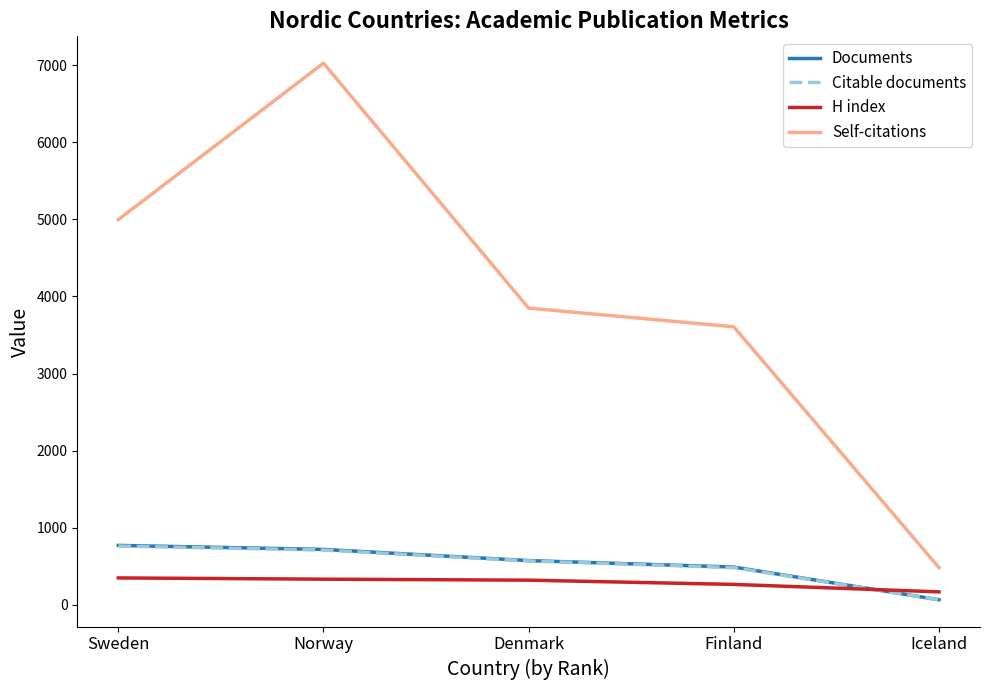

Which label corresponds to the smallest value in the chart?

Iceland